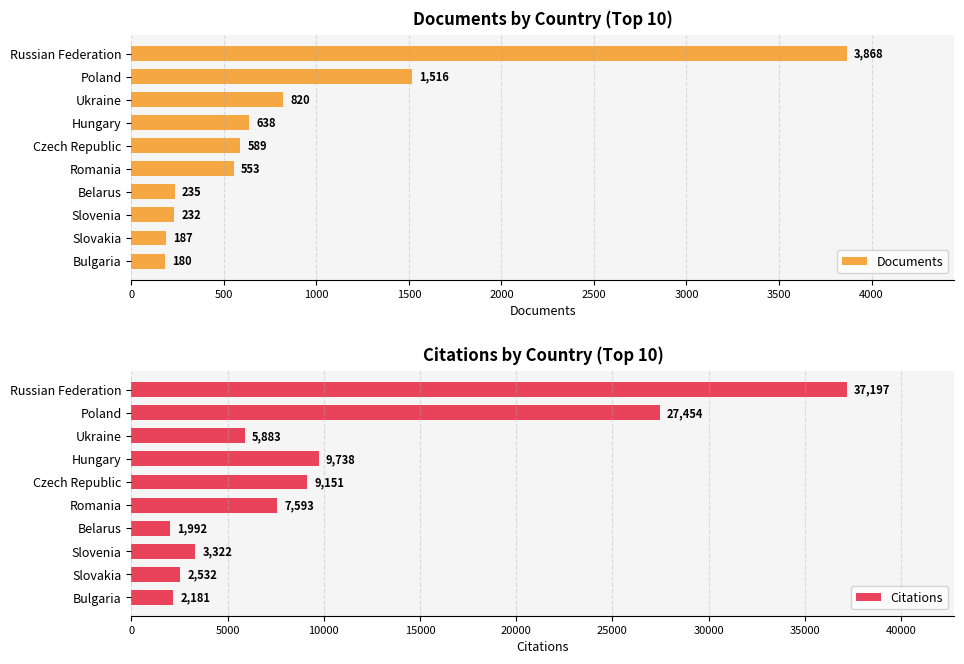

Read the Documents value at Bulgaria.

180